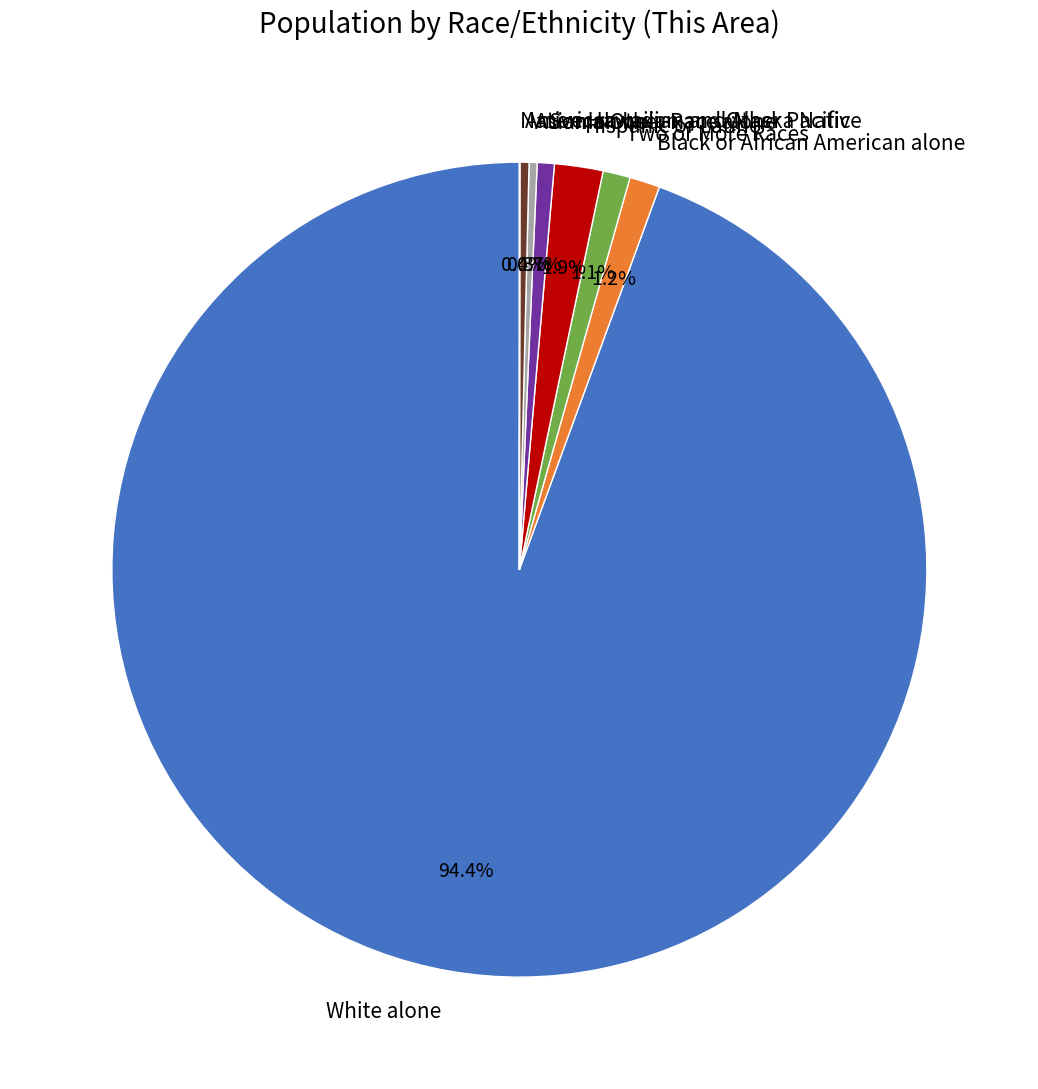

To the nearest percent, what is the combined percentage of Asian alone and Two or More Races?

1%